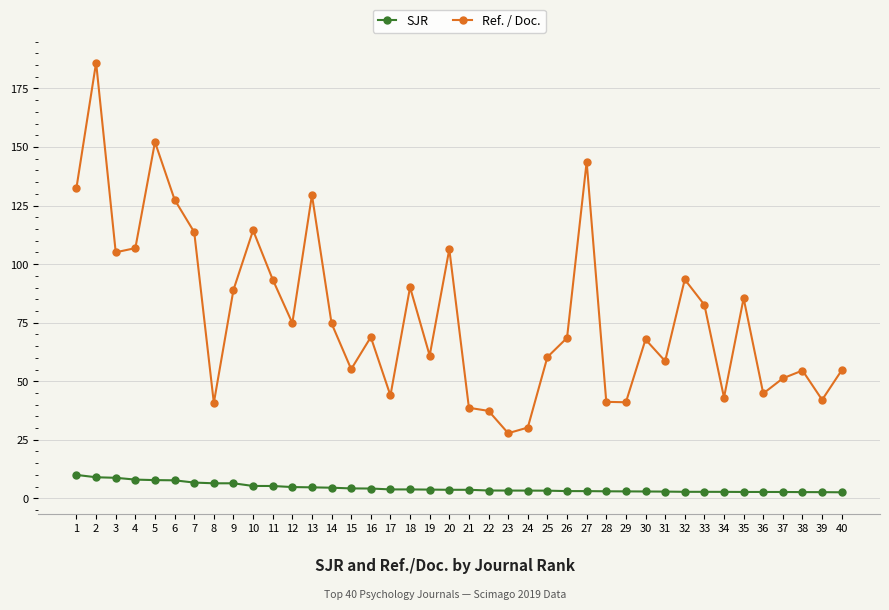

What is the sum of the Ref. / Doc. values at 14 and 10?

189.1